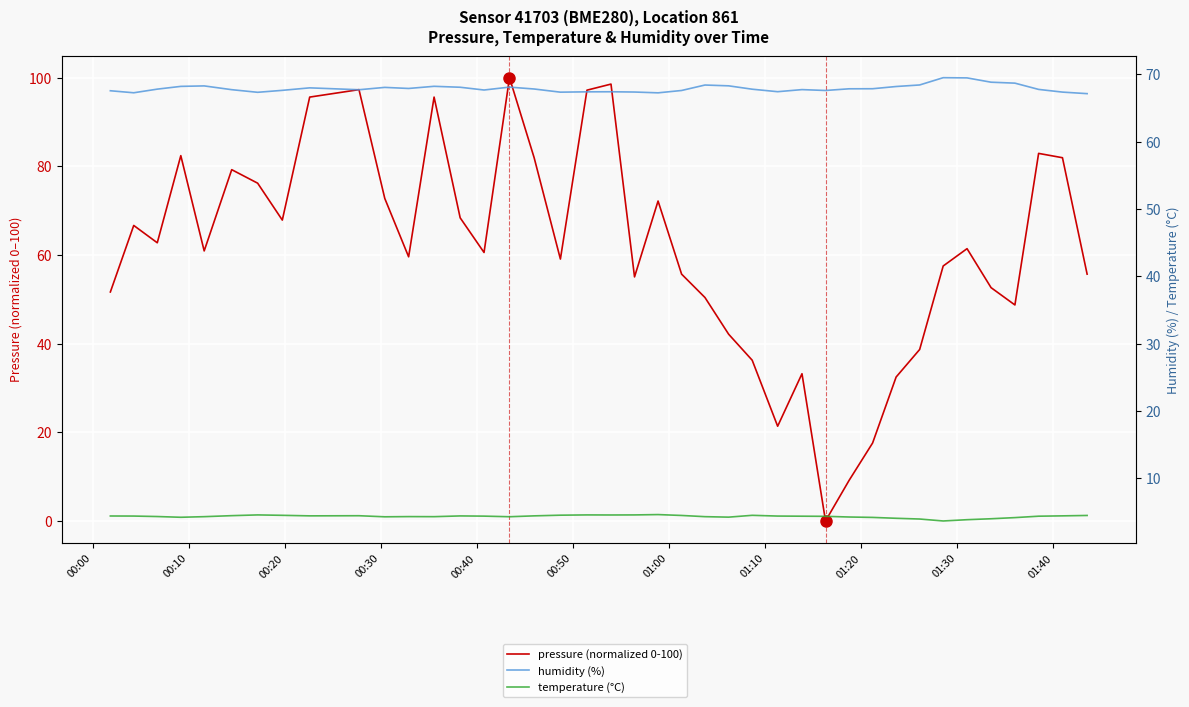

Reading right to left, list all the values displayed in this chart.

pressure (normalized 0-100): 55.7	81.9	82.9	48.7	52.6	61.4	57.5	38.7	32.5	17.6	9.1	0.0	33.2	21.4	36.3	42.1	50.4	55.7	72.2	55.1	98.6	97.2	59.1	81.9	100.0	60.6	68.4	95.6	59.6	72.8	97.3	95.6	67.9	76.2	79.2	60.9	82.4	62.8	66.7	51.7
humidity (%): 67.2	67.4	67.8	68.7	68.8	69.5	69.5	68.4	68.2	67.9	67.9	67.6	67.8	67.4	67.8	68.3	68.4	67.6	67.3	67.4	67.4	67.4	67.4	67.8	68.1	67.7	68.1	68.2	67.9	68.1	67.7	68.0	67.6	67.3	67.7	68.3	68.2	67.8	67.3	67.6
temperature (°C): 4.5	4.4	4.4	4.2	4.0	3.9	3.7	4.0	4.1	4.2	4.3	4.4	4.4	4.4	4.5	4.2	4.3	4.5	4.6	4.6	4.6	4.6	4.5	4.4	4.3	4.4	4.4	4.3	4.3	4.3	4.5	4.4	4.5	4.6	4.5	4.3	4.2	4.3	4.4	4.4